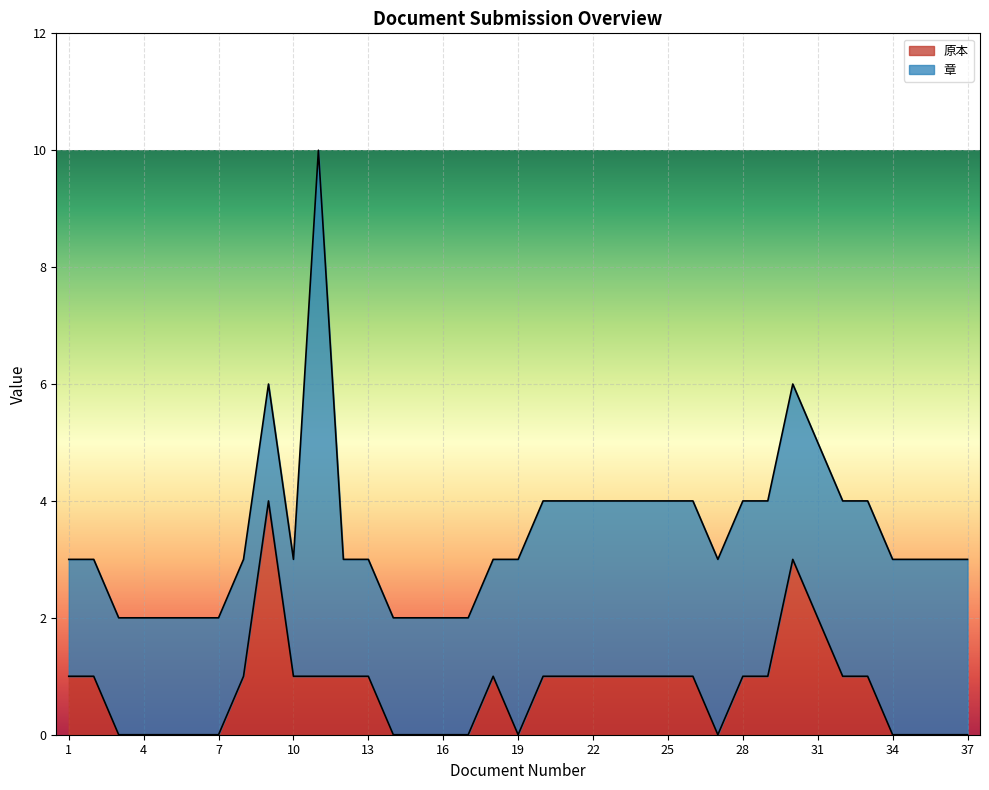

Where is the first local minimum?

19